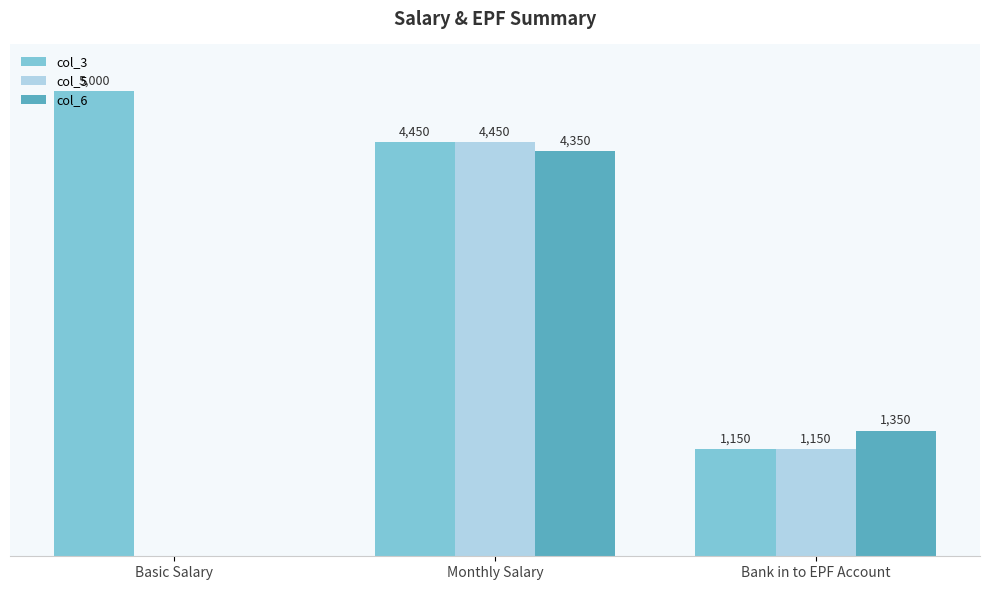

Where does the col_6 series first go above 1350?

Monthly Salary